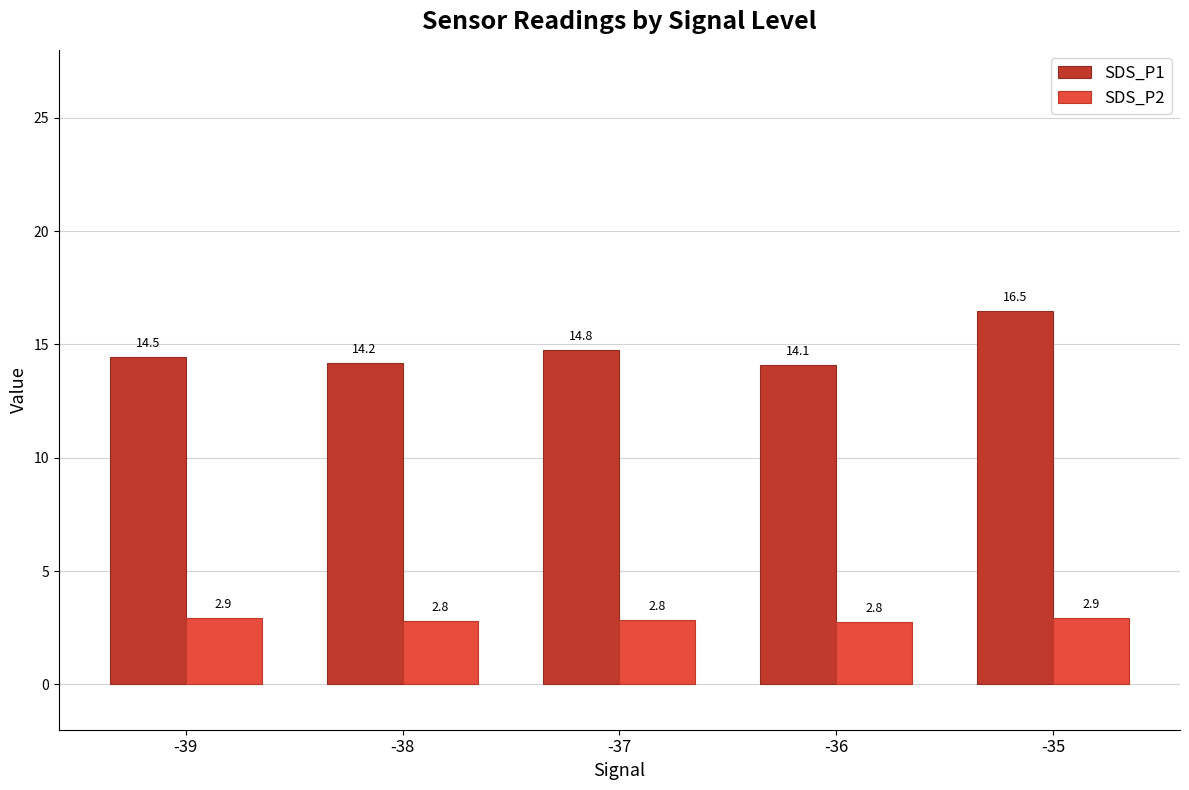

How many categories are shown in the chart?

5